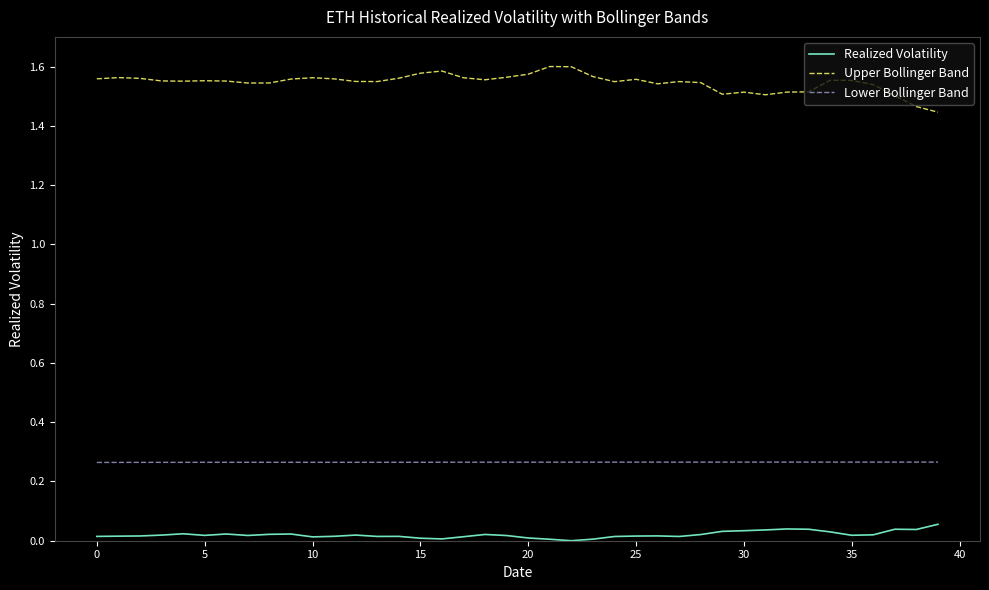

True or false: Lower Bollinger Band and Upper Bollinger Band cross at least once.

False